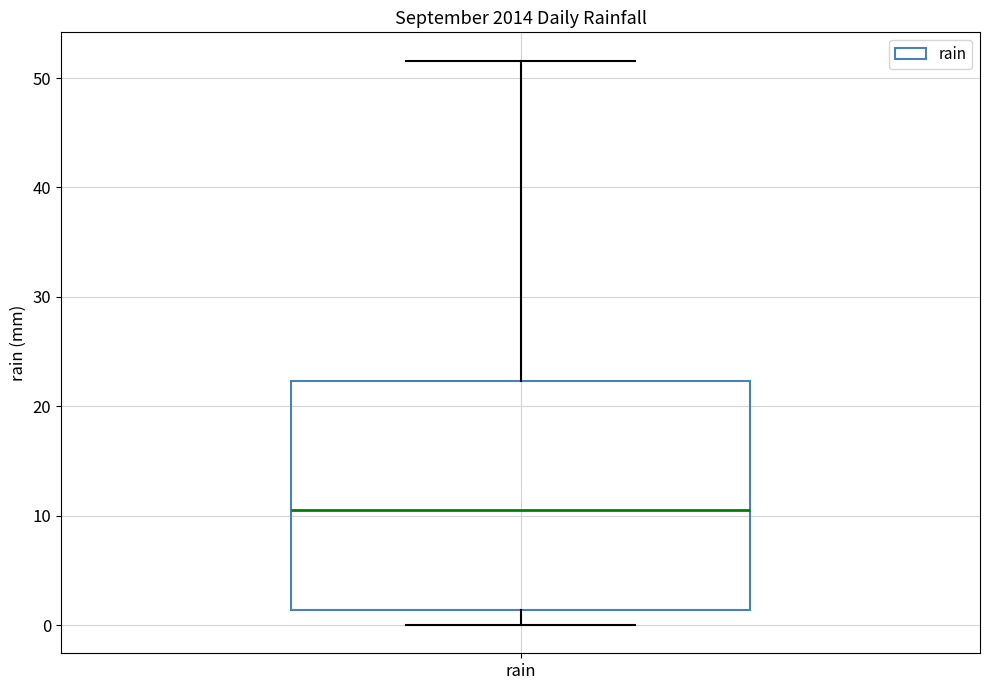

Where does the lower whisker of the box for rain end on the y-axis? The values are not printed on the chart, so give them approximately, as read against the axis.

0